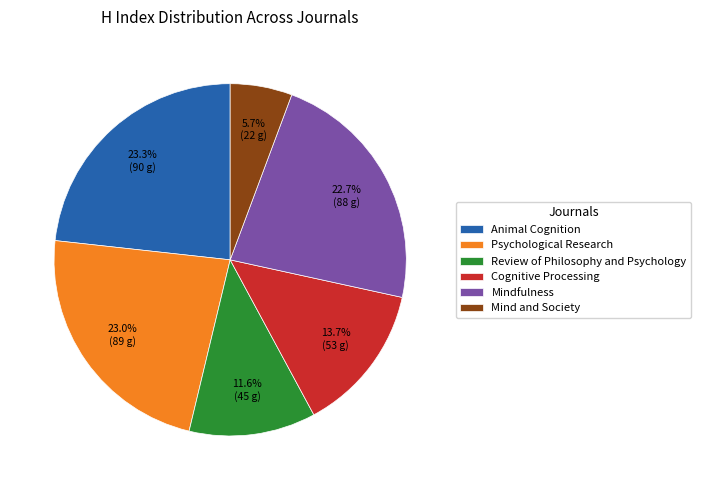

Between Animal Cognition and Review of Philosophy and Psychology, which is larger?

Animal Cognition